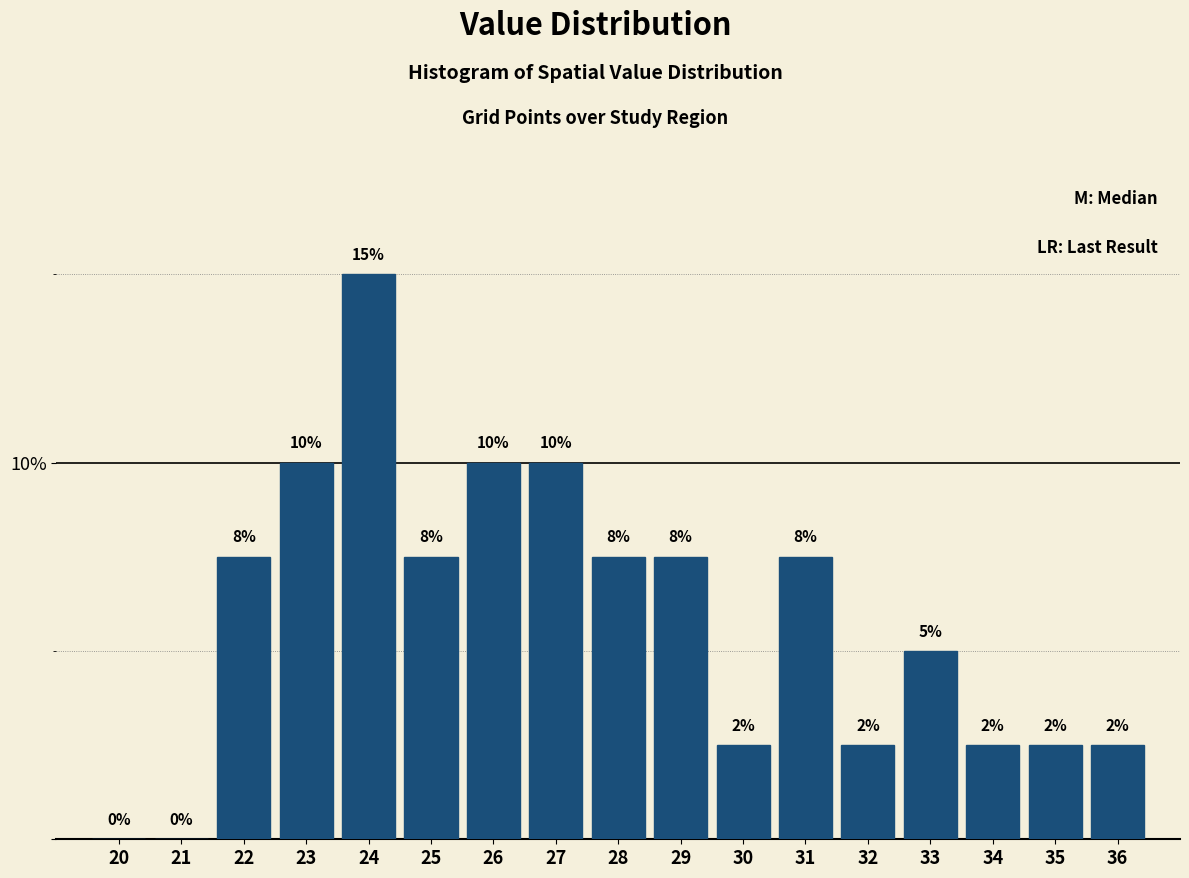

Are the bars horizontal?

No